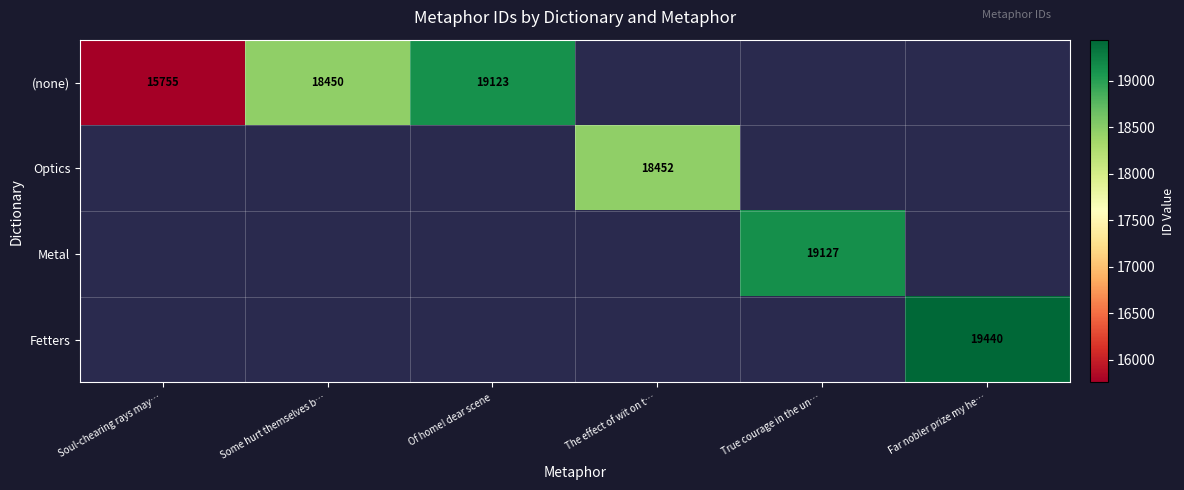

Is it true that (none) equals 18450 at Some hurt themselves b…?

True